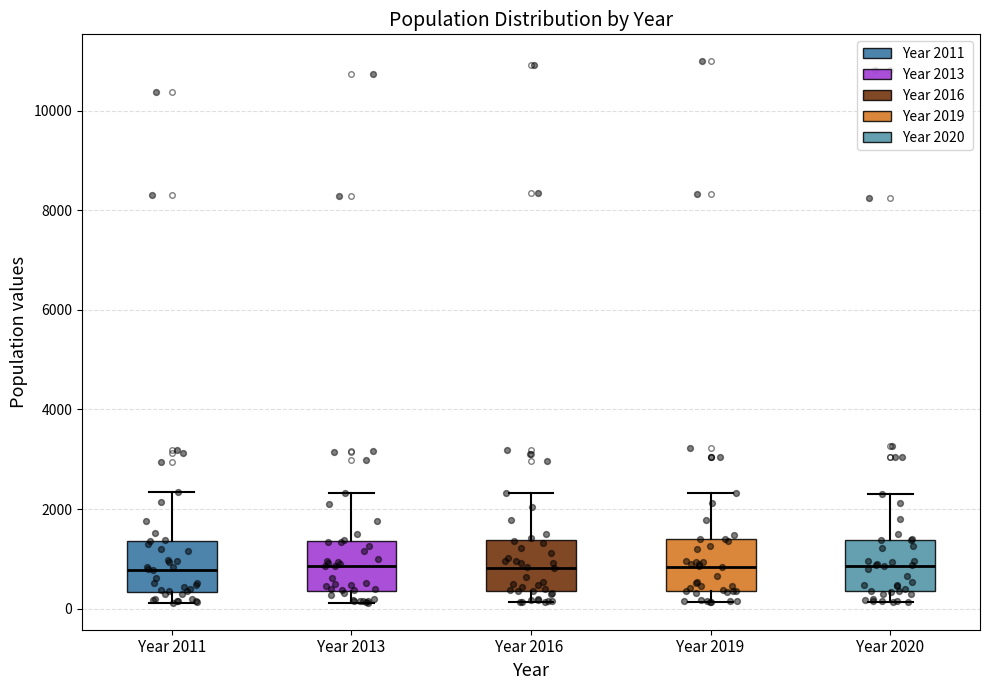

Reading left to right, transcribe this box plot: for each box, give where its median line is, the range the box spans, and where its two whiskers end, as read against the y-axis. The values are not printed on the chart, so give them approximately, as read against the axis.

Year 2011: median 800, box 400 to 1400, whiskers 200 to 2400
Year 2013: median 800, box 400 to 1400, whiskers 200 to 2400
Year 2016: median 800, box 400 to 1400, whiskers 200 to 2400
Year 2019: median 800, box 400 to 1400, whiskers 200 to 2400
Year 2020: median 800, box 400 to 1400, whiskers 200 to 2200